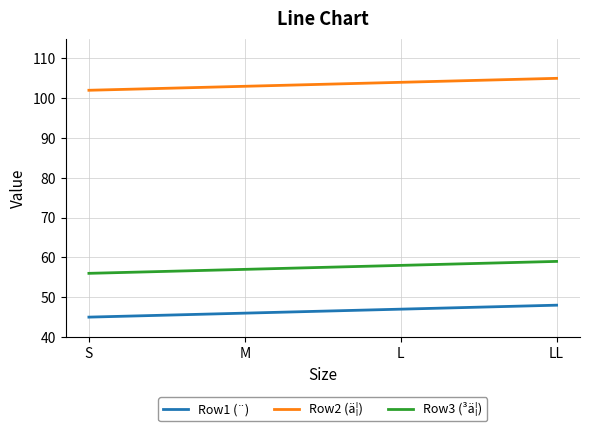

Is this an area chart (filled region under the line)?

No